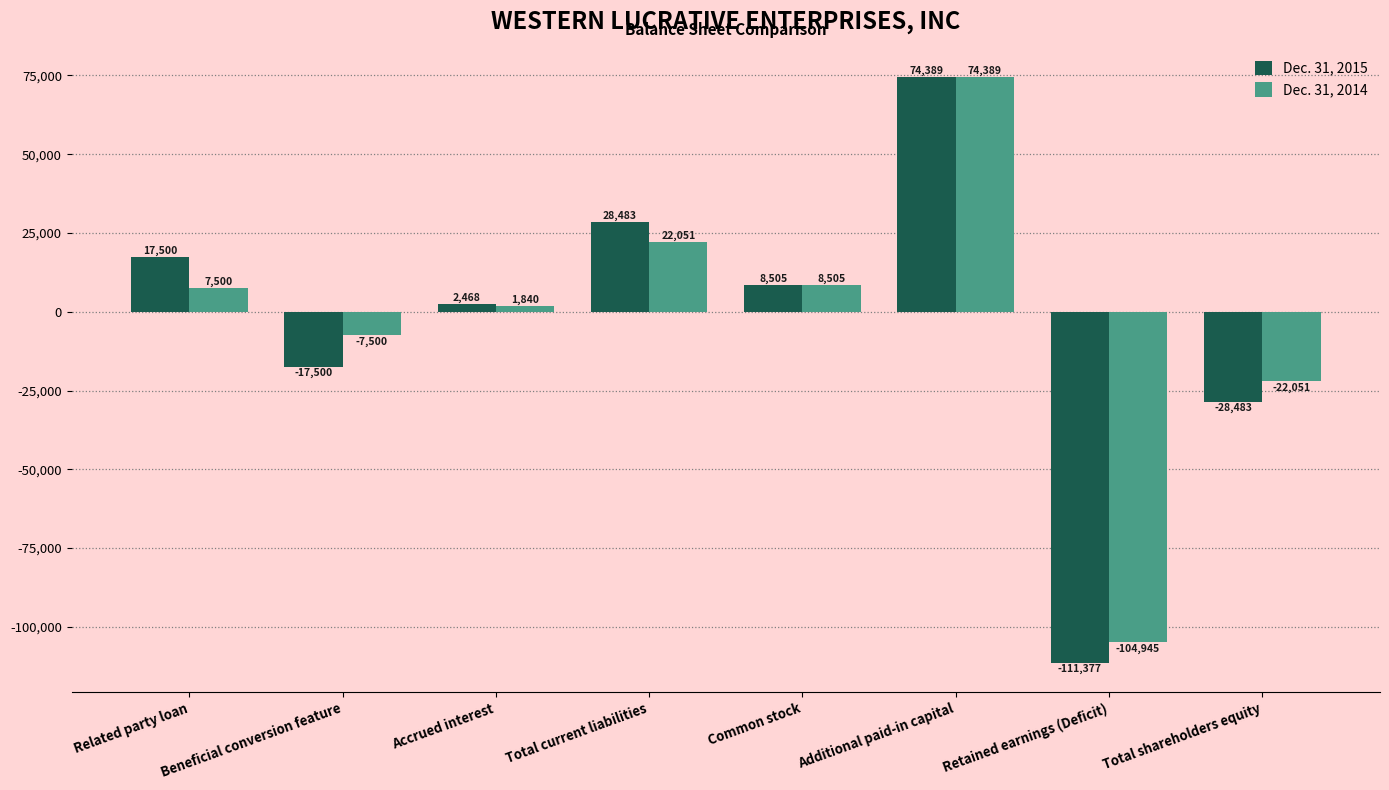

How many bars are there in total?

16